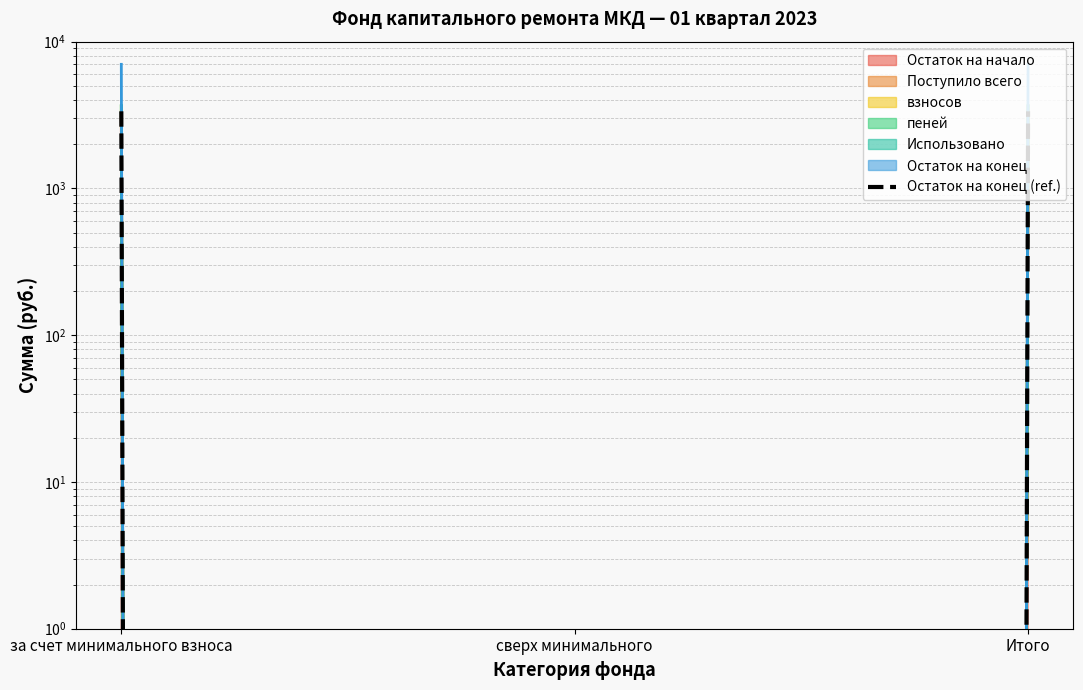

Is it true that the value at сверх минимального is 0.0?

True